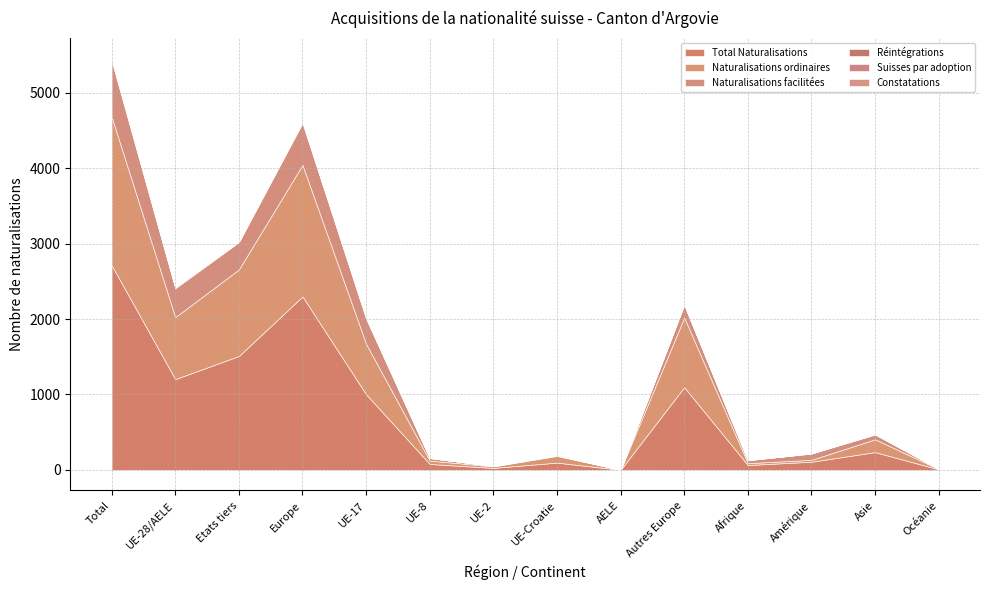

Rank the categories by Naturalisations facilitées value from lowest to highest.

AELE, Océanie, UE-2, UE-Croatie, UE-8, Afrique, Asie, Amérique, Autres Europe, UE-17, Etats tiers, UE-28/AELE, Europe, Total